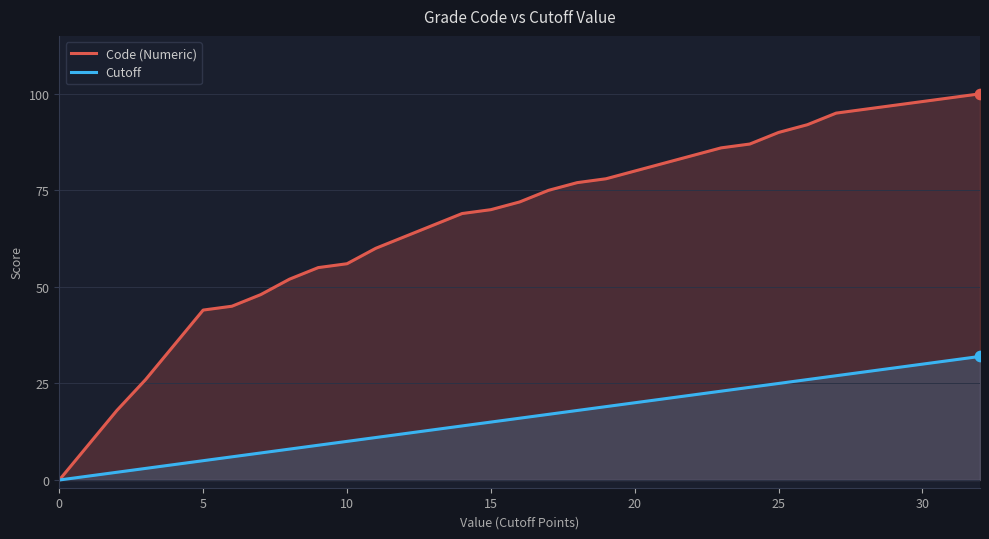

Which series reaches the maximum Y coordinate?

Code (Numeric)